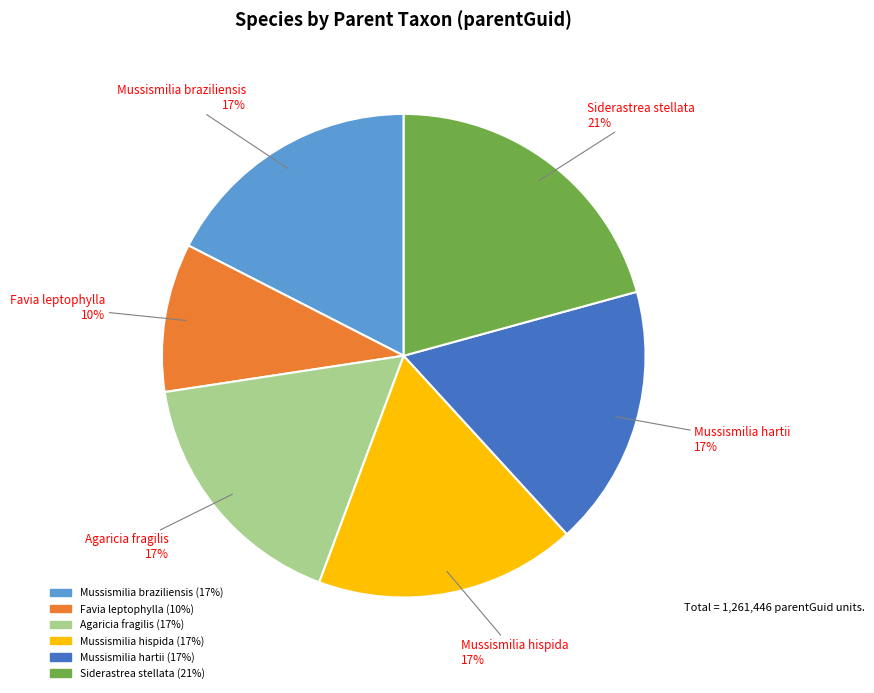

How many slices are in this pie chart?

6